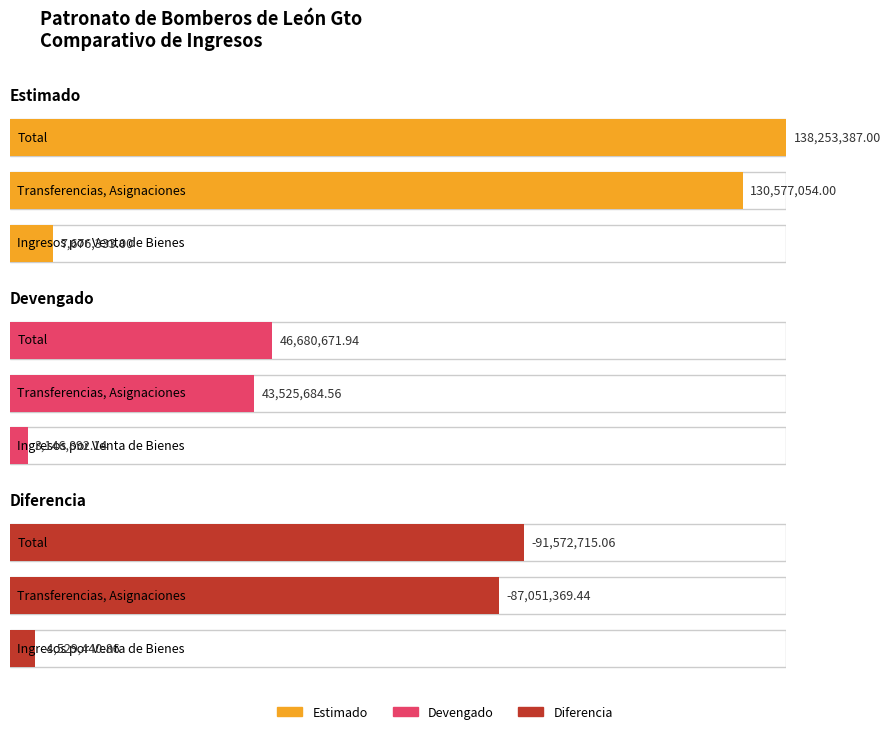

At which category is the sum across all series the highest?

Total